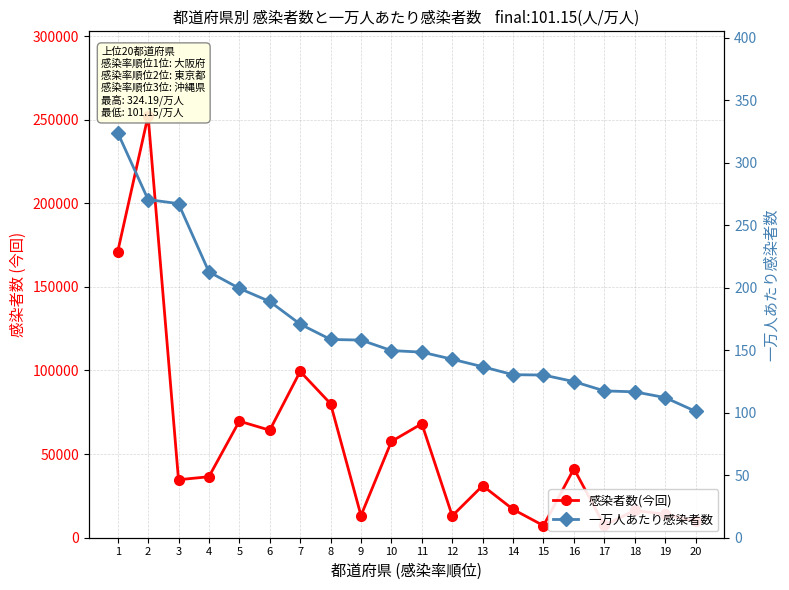

Count the number of categories in the chart.

20